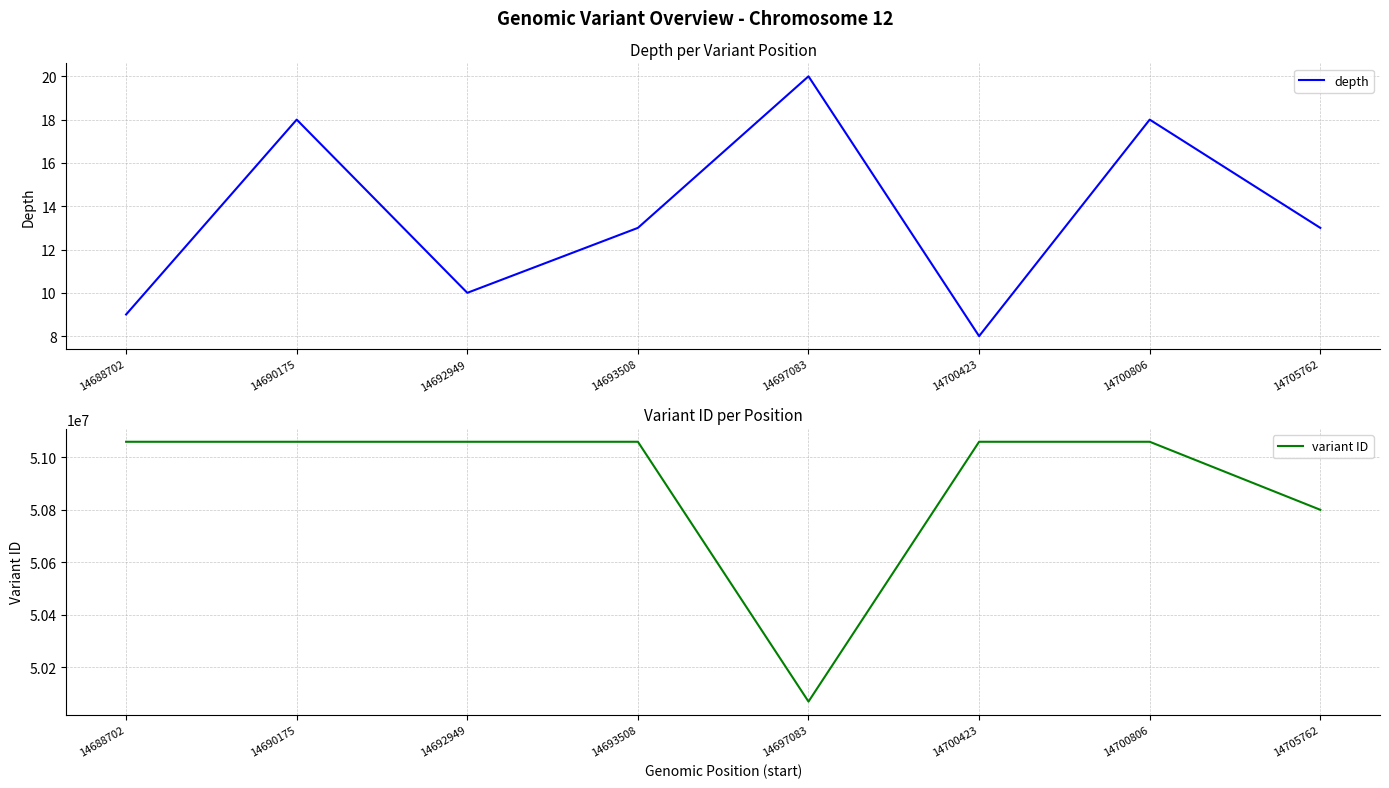

The value of depth at 14692949 is 4. True or false?

False